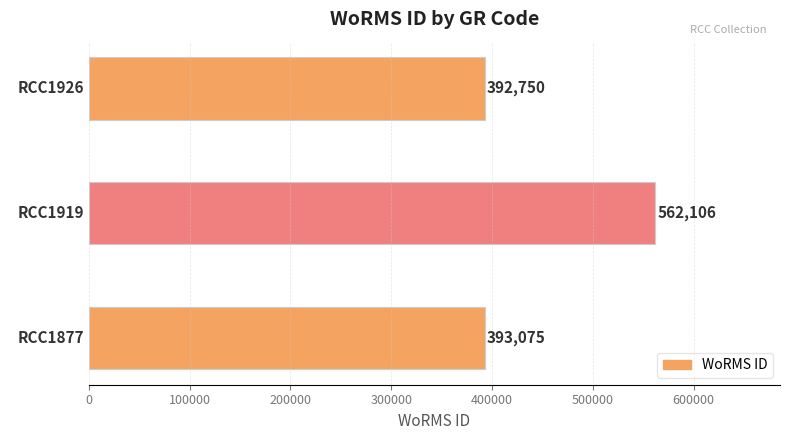

What is the difference between the second highest and minimum values?

325